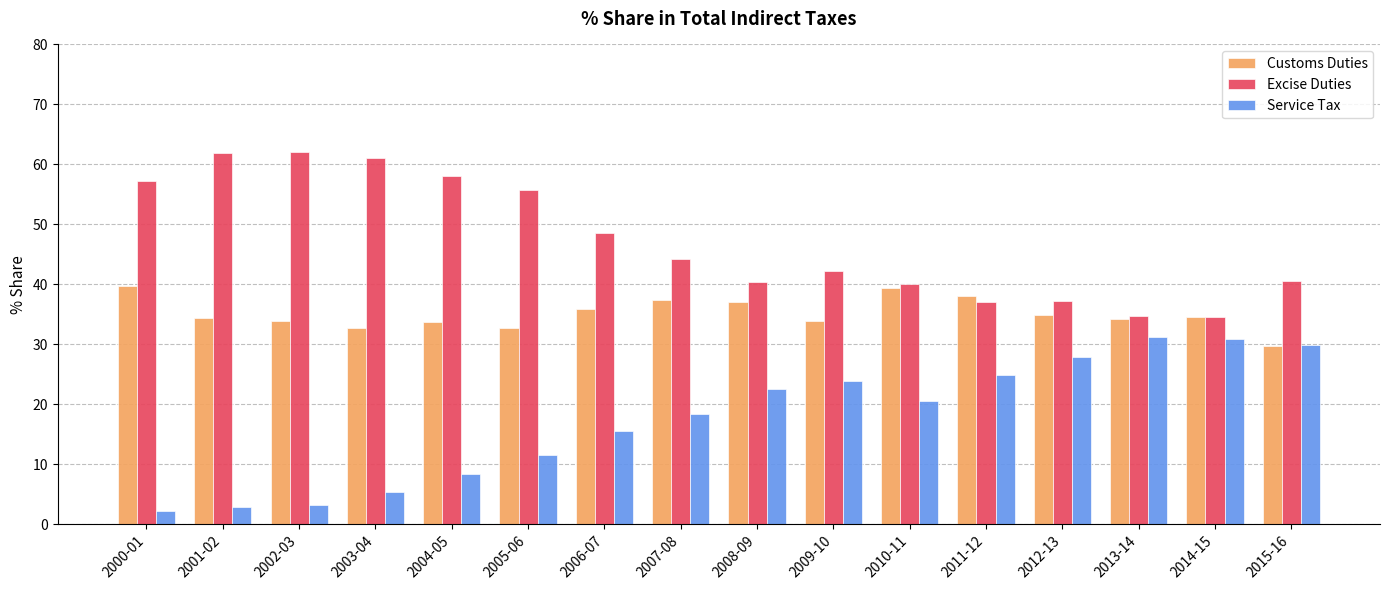

What position from the right is 2001-02?

15